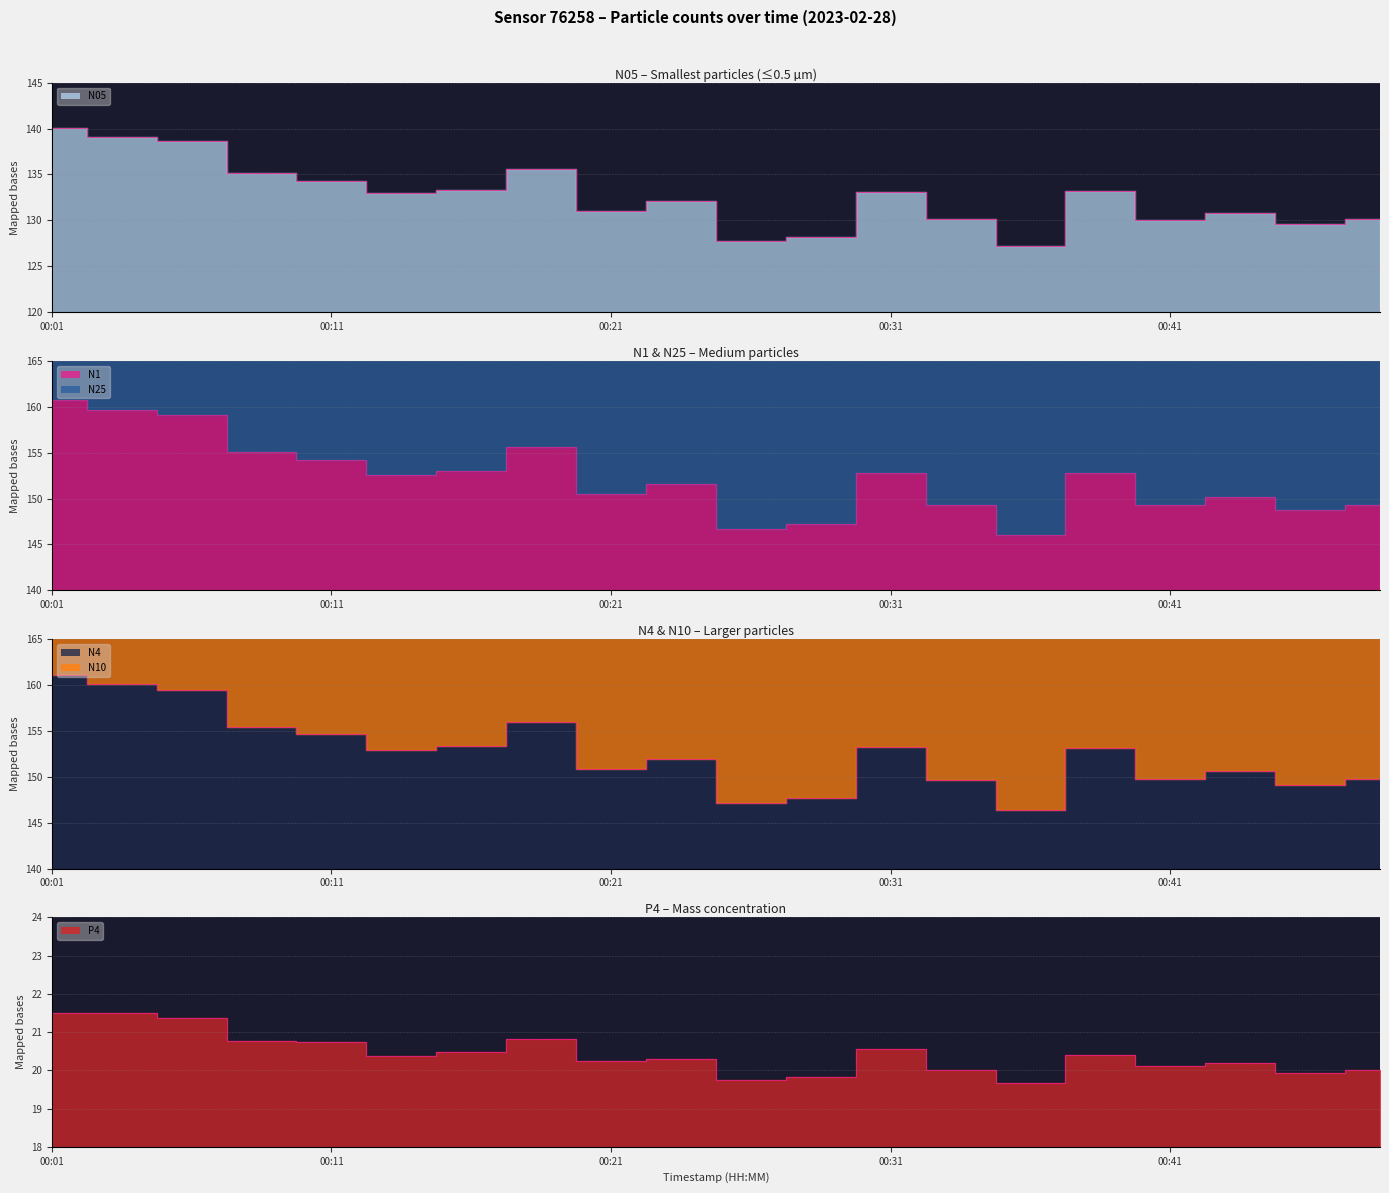

At 00:41, list the series in order from smallest to largest.

P4, N05, N1, N4, N25, N10